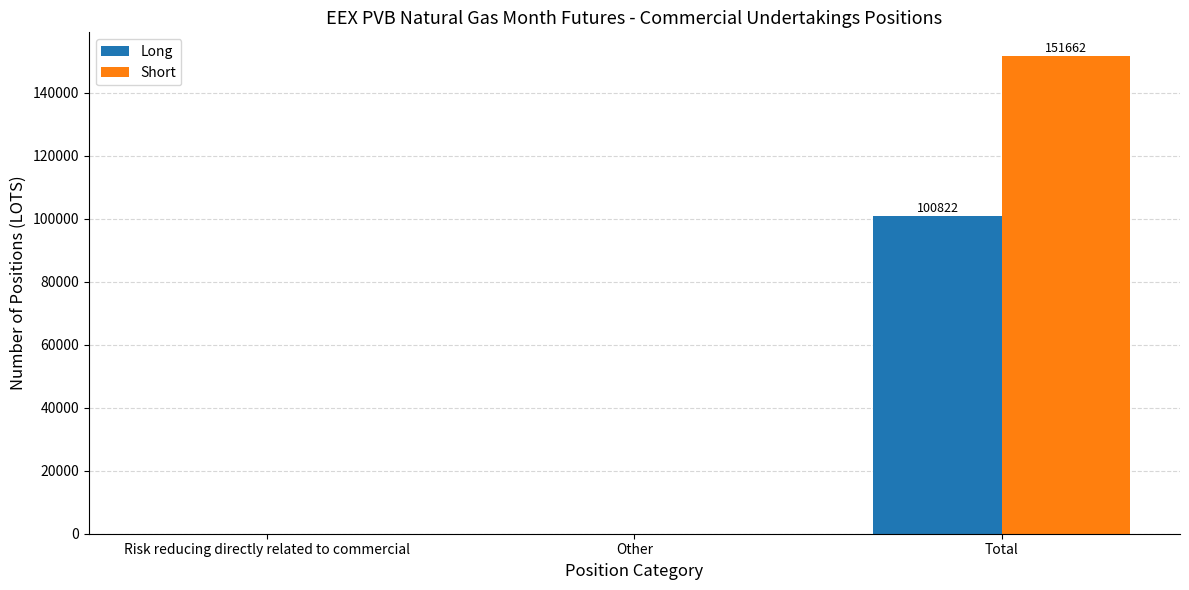

The Short series shows 58617 at Risk reducing directly related to commercial. True or false?

False